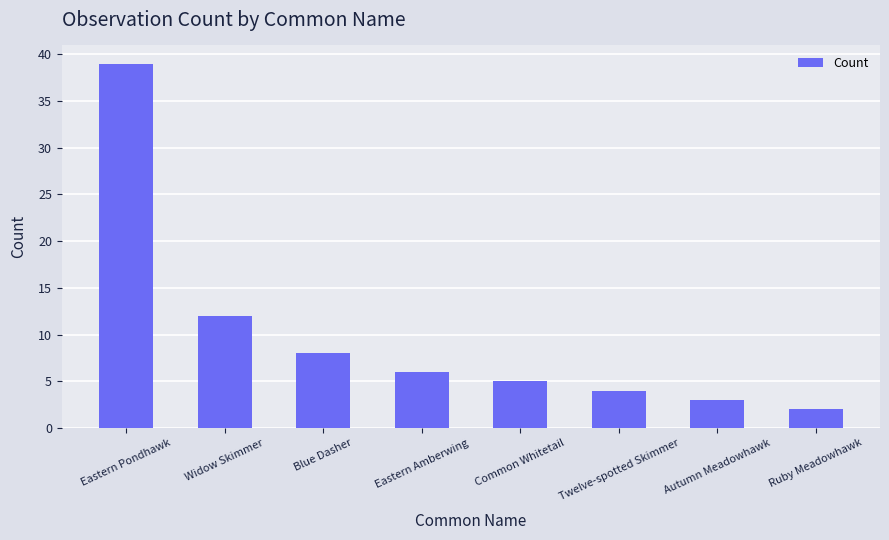

How many series are shown in this chart?

1